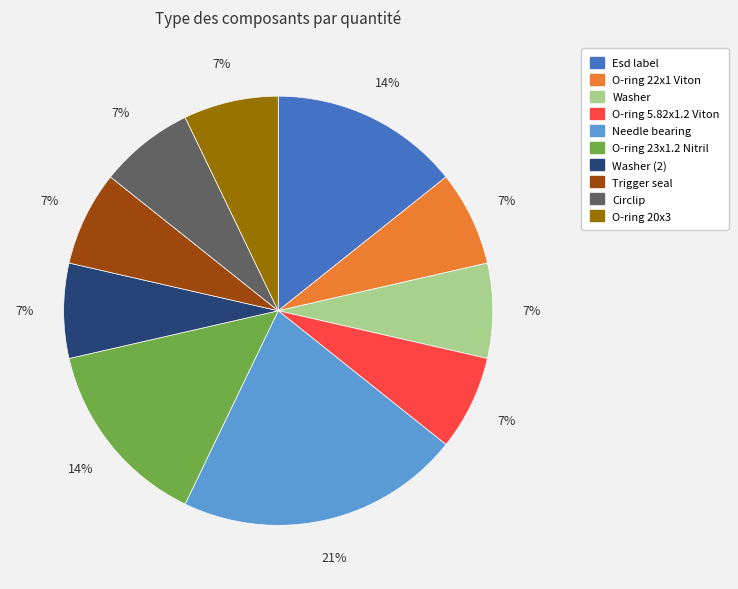

To the nearest percent, what is the difference between the largest and smallest slice percentages?

14%